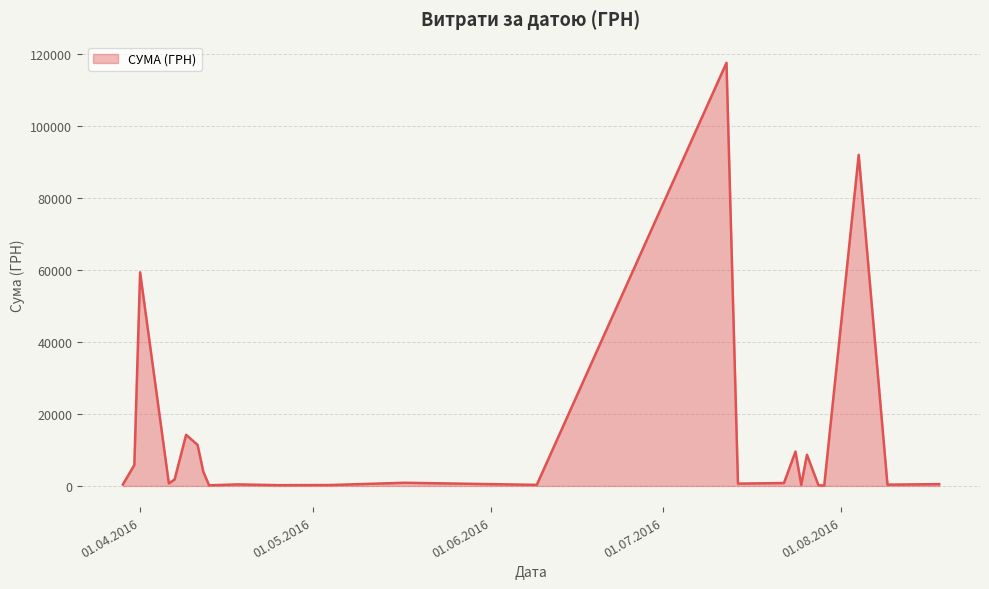

How many series are shown in this chart?

1